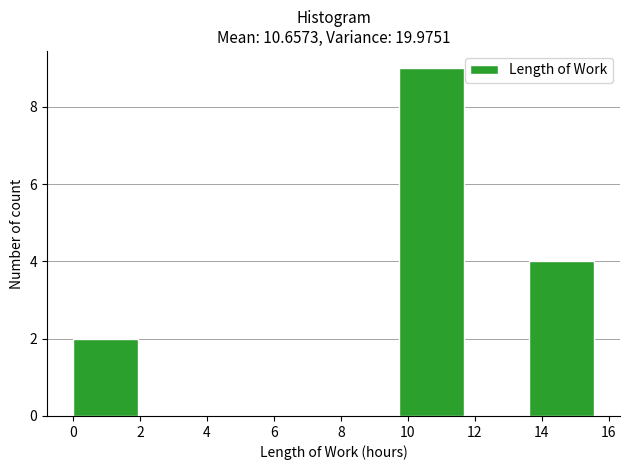

What is the height of the bar covering 0.0 to 2.0 on the x-axis? Neither the bar edges nor the heights are printed on the chart, so give them approximately, as read against the axes.

2